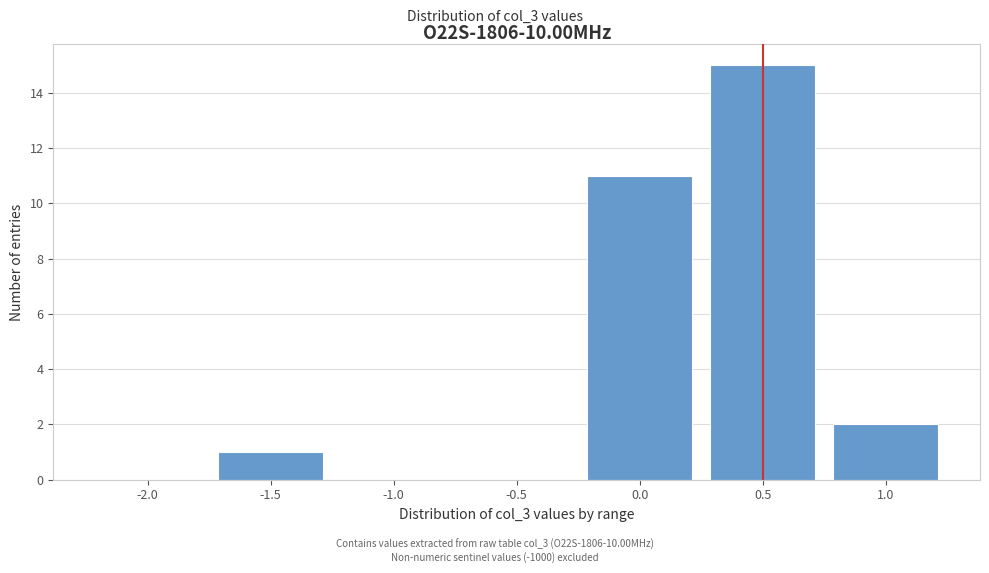

Reading left to right, what are all the values shown in this chart?

-2.0=0	-1.5=1	-1.0=0	-0.5=0	0.0=11	0.5=15	1.0=2